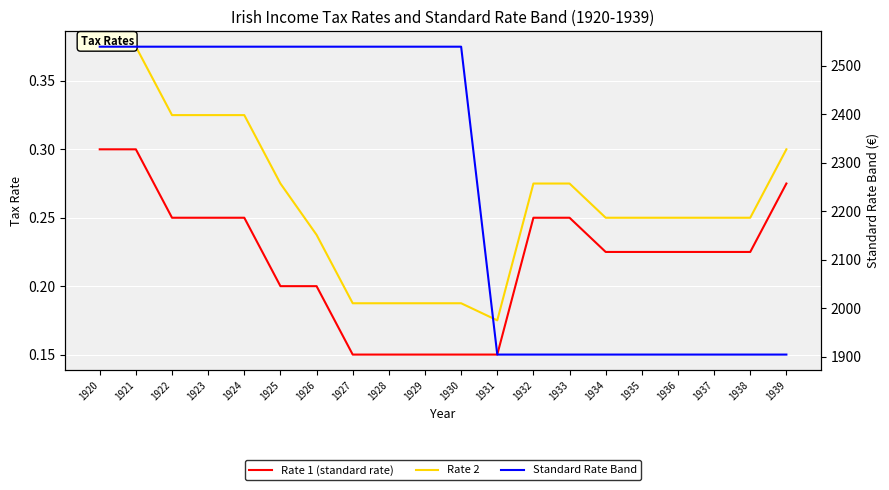

Rank the series at 1926 from lowest to highest value.

Rate 1 (standard rate), Rate 2, Standard Rate Band